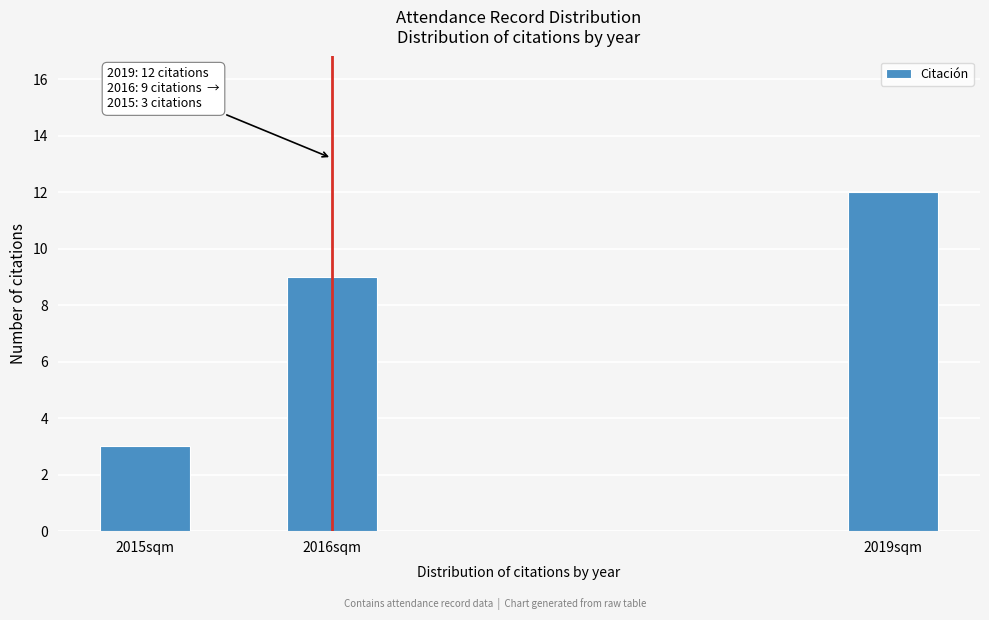

Reading left to right, list all the values displayed in this chart.

3	9	12